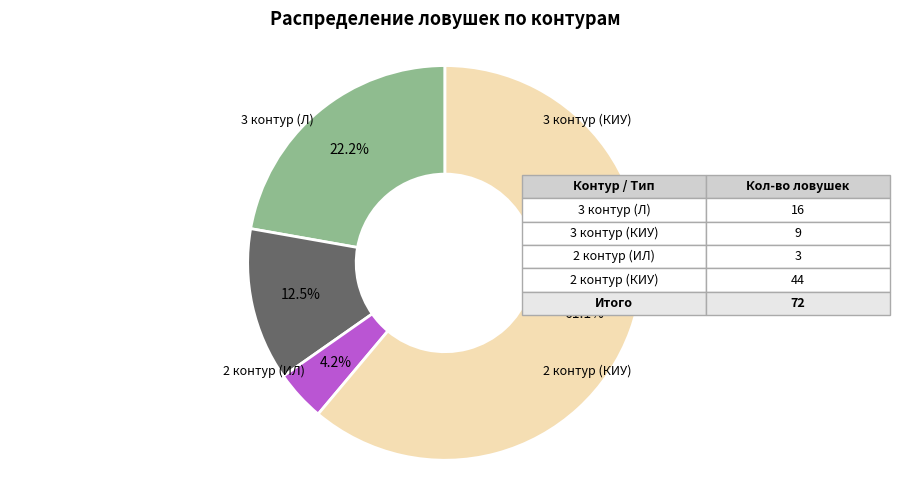

Does any single category account for the majority?

Yes